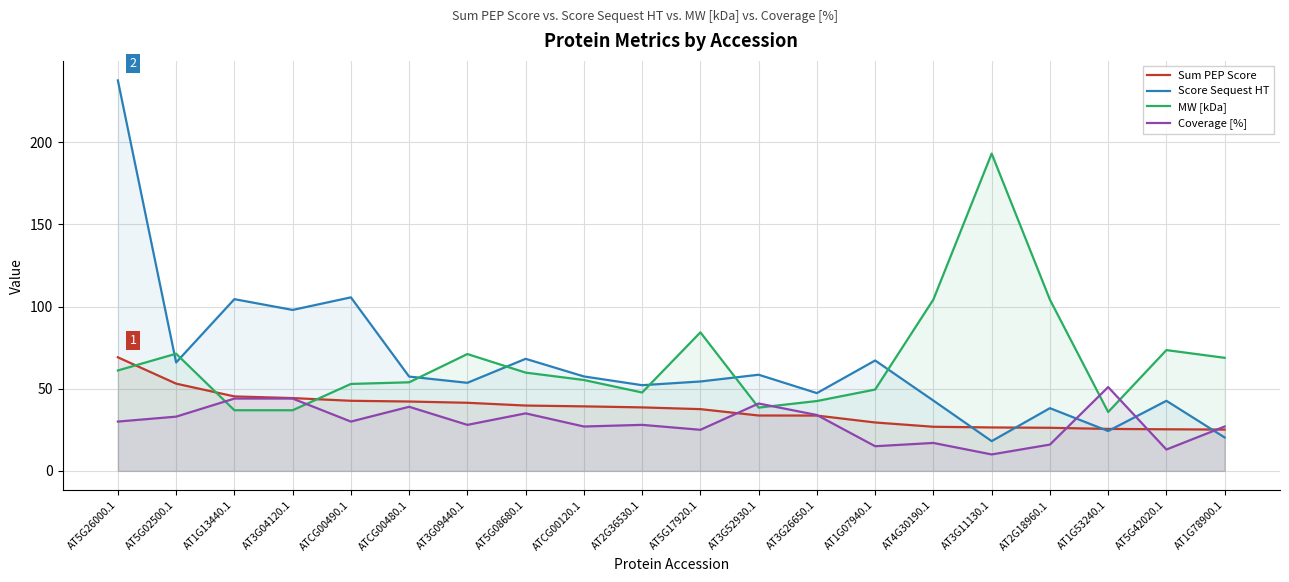

Reading left to right, transcribe all the data shown in this chart.

Sum PEP Score: AT5G26000.1=69.1	AT5G02500.1=53.1	AT1G13440.1=45.3	AT3G04120.1=44.3	ATCG00490.1=42.7	ATCG00480.1=42.2	AT3G09440.1=41.4	AT5G08680.1=39.8	ATCG00120.1=39.3	AT2G36530.1=38.6	AT5G17920.1=37.6	AT3G52930.1=33.7	AT3G26650.1=33.7	AT1G07940.1=29.4	AT4G30190.1=26.8	AT3G11130.1=26.4	AT2G18960.1=26.2	AT1G53240.1=25.5	AT5G42020.1=25.3	AT1G78900.1=25.1
Score Sequest HT: AT5G26000.1=237.6	AT5G02500.1=66.0	AT1G13440.1=104.5	AT3G04120.1=97.9	ATCG00490.1=105.6	ATCG00480.1=57.4	AT3G09440.1=53.6	AT5G08680.1=68.2	ATCG00120.1=57.5	AT2G36530.1=52.1	AT5G17920.1=54.4	AT3G52930.1=58.5	AT3G26650.1=47.3	AT1G07940.1=67.2	AT4G30190.1=42.8	AT3G11130.1=18.1	AT2G18960.1=38.2	AT1G53240.1=24.2	AT5G42020.1=42.6	AT1G78900.1=20.3
MW [kDa]: AT5G26000.1=61.1	AT5G02500.1=71.3	AT1G13440.1=36.9	AT3G04120.1=36.9	ATCG00490.1=52.9	ATCG00480.1=53.9	AT3G09440.1=71.1	AT5G08680.1=59.8	ATCG00120.1=55.3	AT2G36530.1=47.7	AT5G17920.1=84.3	AT3G52930.1=38.5	AT3G26650.1=42.5	AT1G07940.1=49.5	AT4G30190.1=104.3	AT3G11130.1=193.1	AT2G18960.1=104.2	AT1G53240.1=35.8	AT5G42020.1=73.5	AT1G78900.1=68.8
Coverage [%]: AT5G26000.1=30.0	AT5G02500.1=33.0	AT1G13440.1=44.0	AT3G04120.1=44.0	ATCG00490.1=30.0	ATCG00480.1=39.0	AT3G09440.1=28.0	AT5G08680.1=35.0	ATCG00120.1=27.0	AT2G36530.1=28.0	AT5G17920.1=25.0	AT3G52930.1=41.0	AT3G26650.1=34.0	AT1G07940.1=15.0	AT4G30190.1=17.0	AT3G11130.1=10.0	AT2G18960.1=16.0	AT1G53240.1=51.0	AT5G42020.1=13.0	AT1G78900.1=27.0